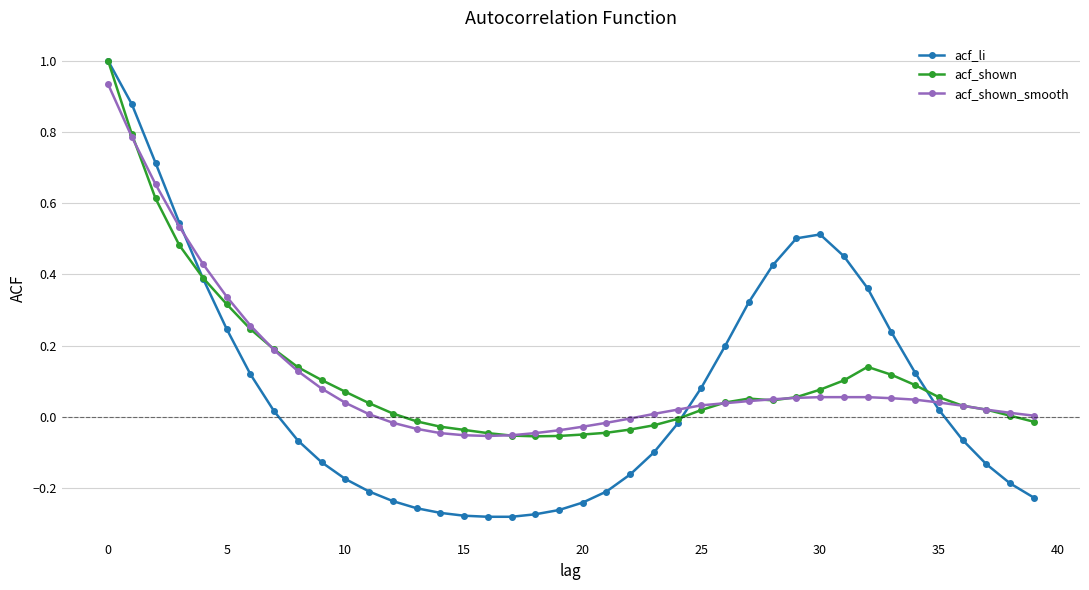

Which series has the largest range (max minus min)?

acf_li